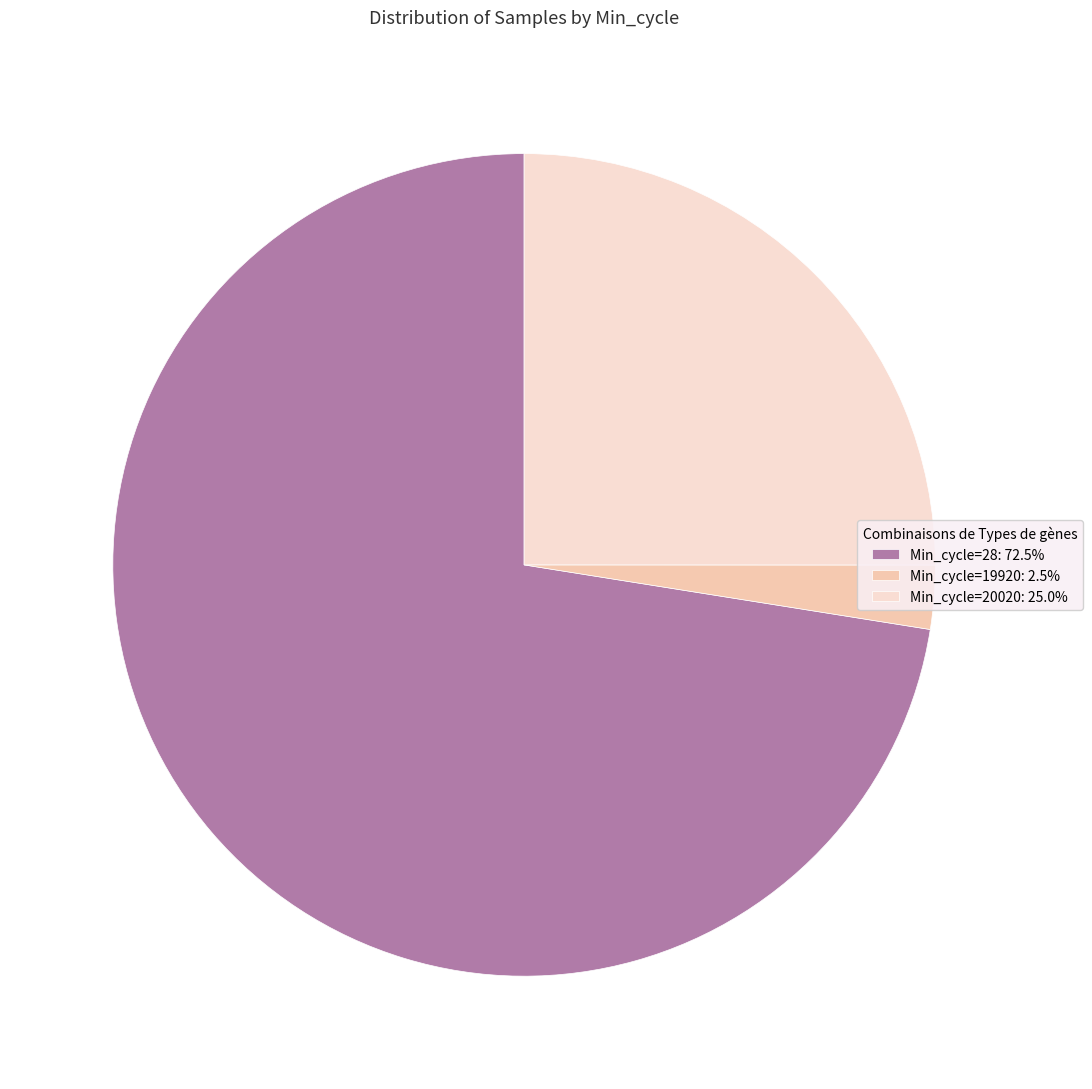

Does any single category account for the majority?

Yes